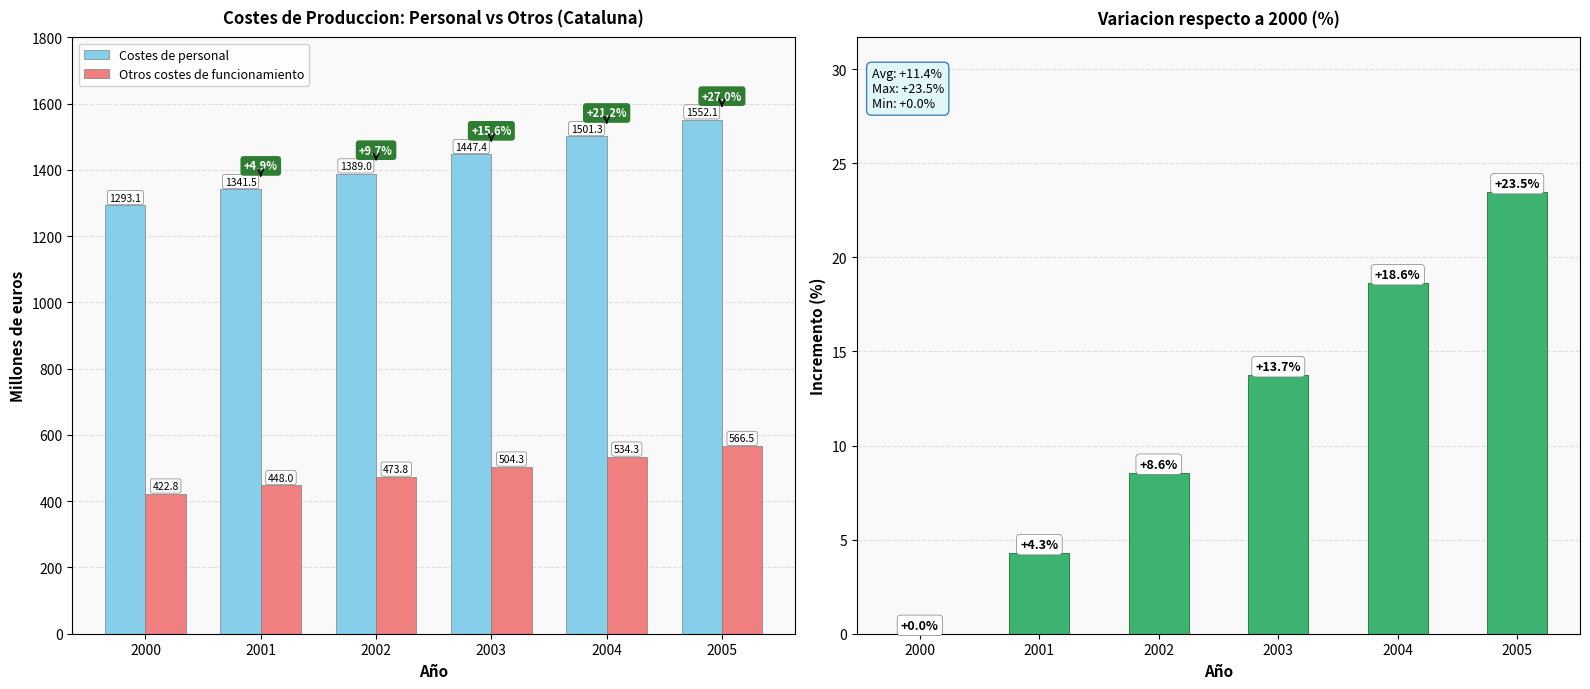

At how many categories does at least one series exceed 1276?

6